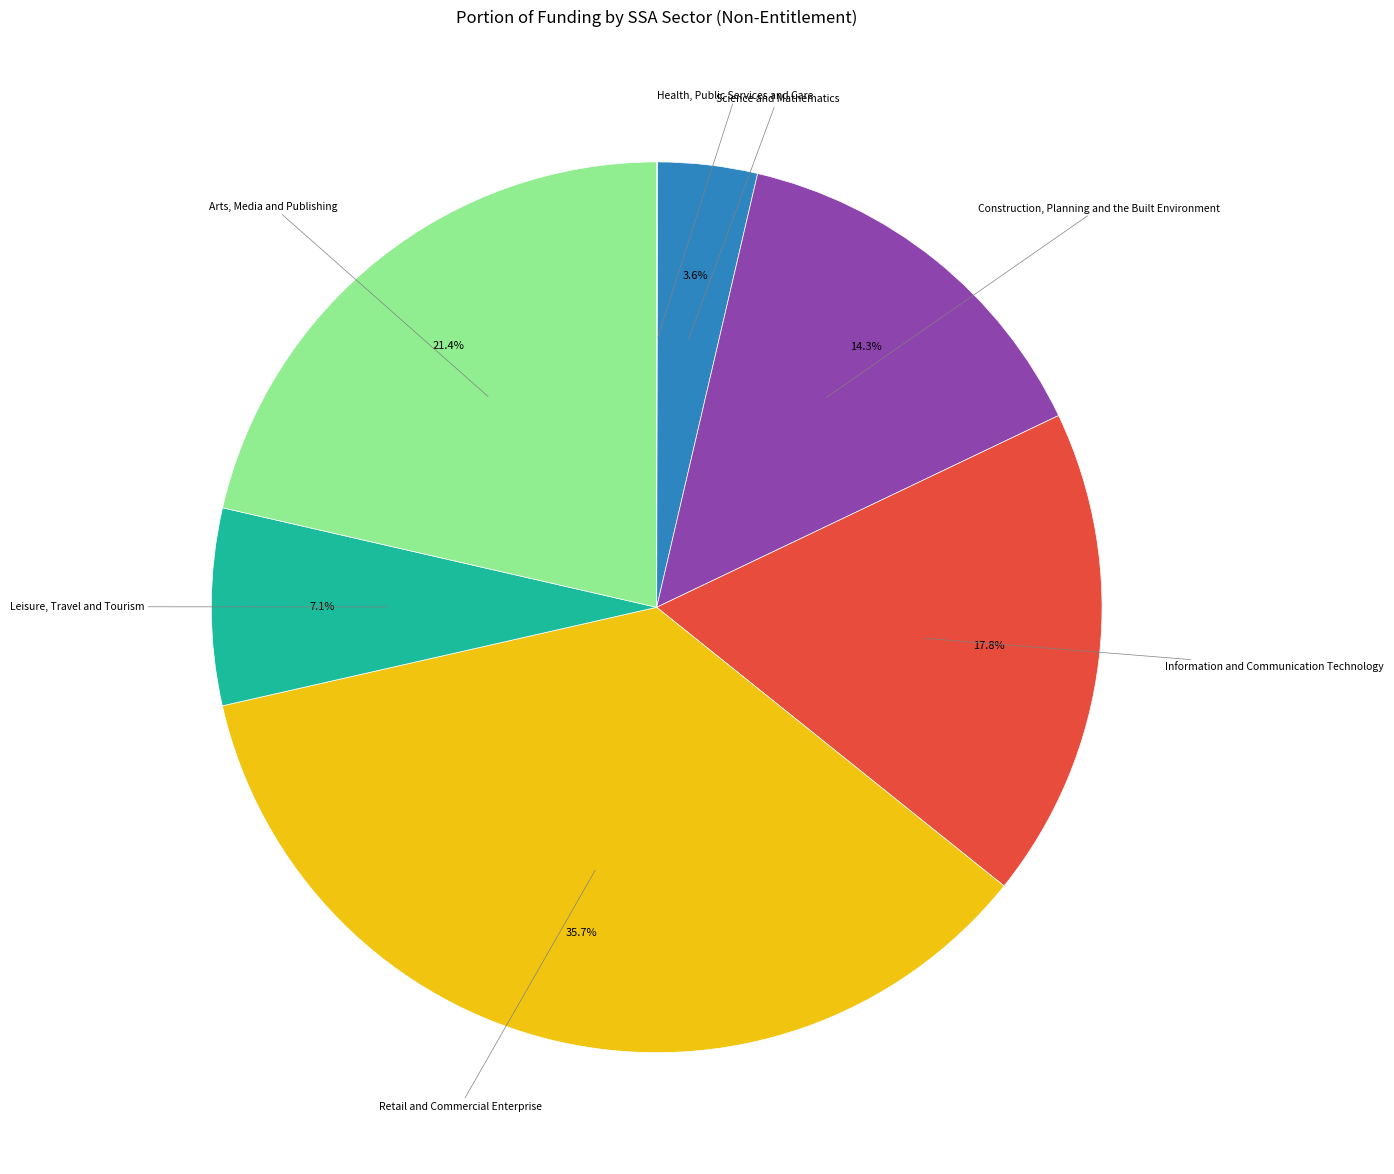

Is there a majority slice in this chart?

No